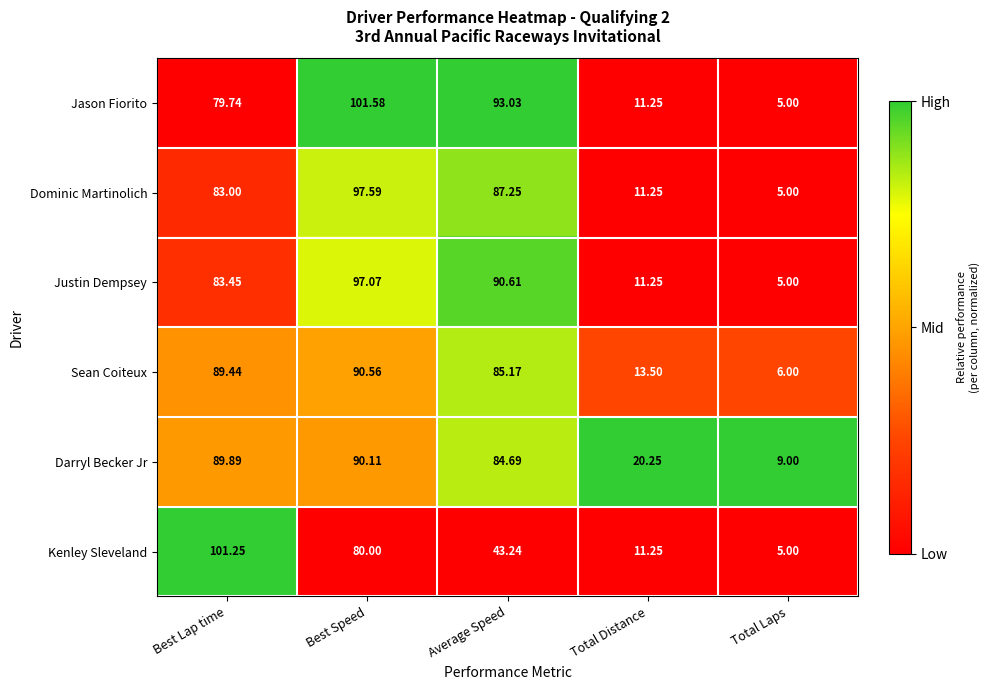

At which label is Sean Coiteux closest to 48?

Total Distance